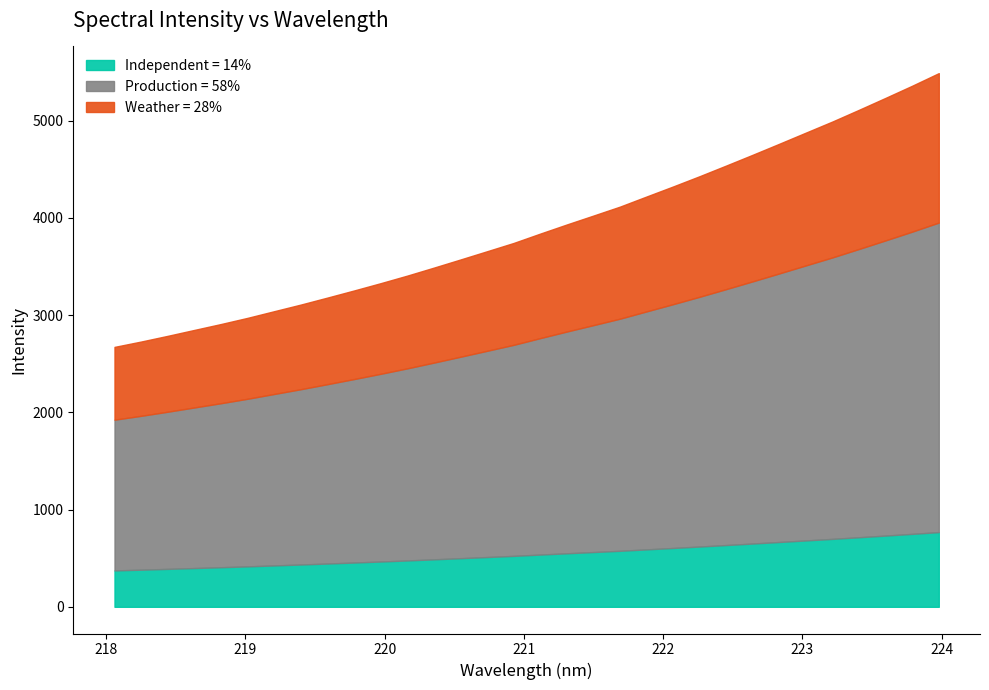

What is the minimum value for Independent = 14%?

374.3